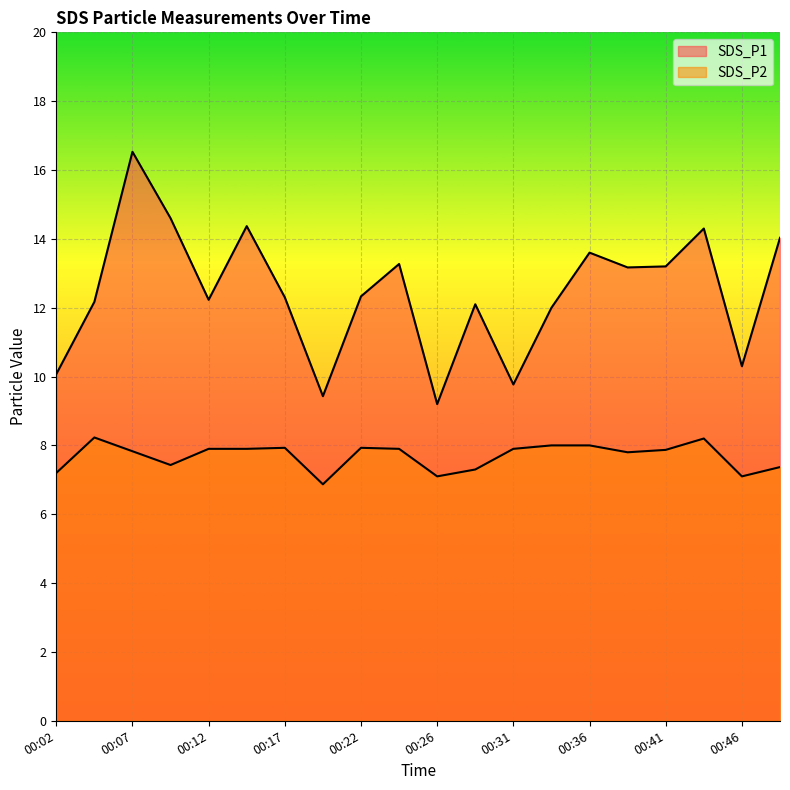

True or false: SDS_P2 has a value of 1.9 at 00:07.

False